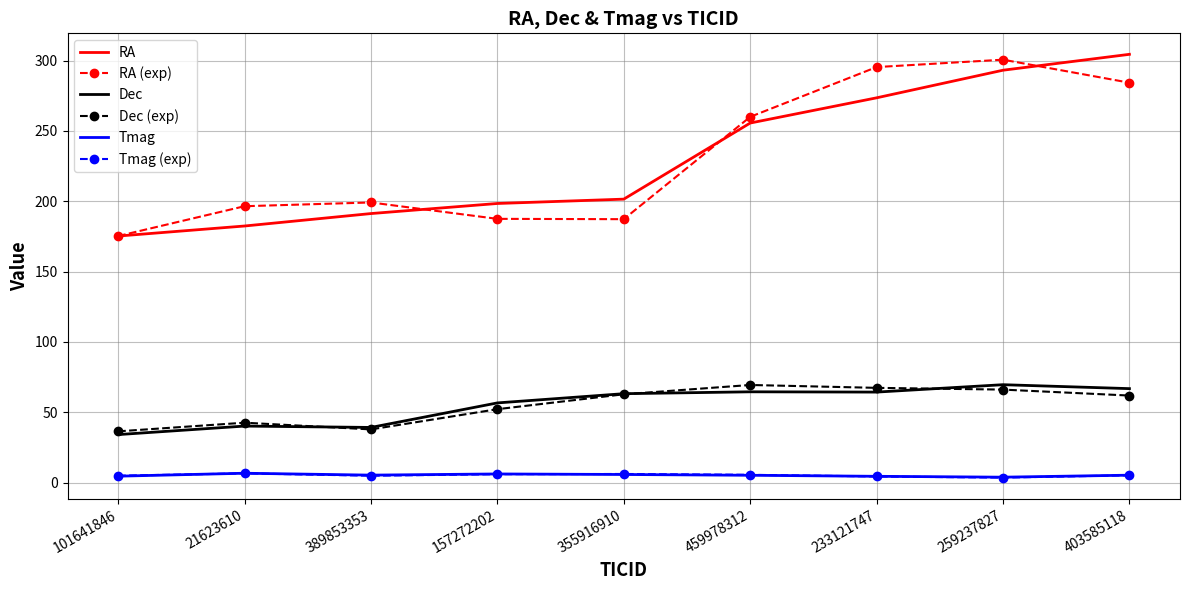

True or false: Dec and Tmag cross at least once.

False